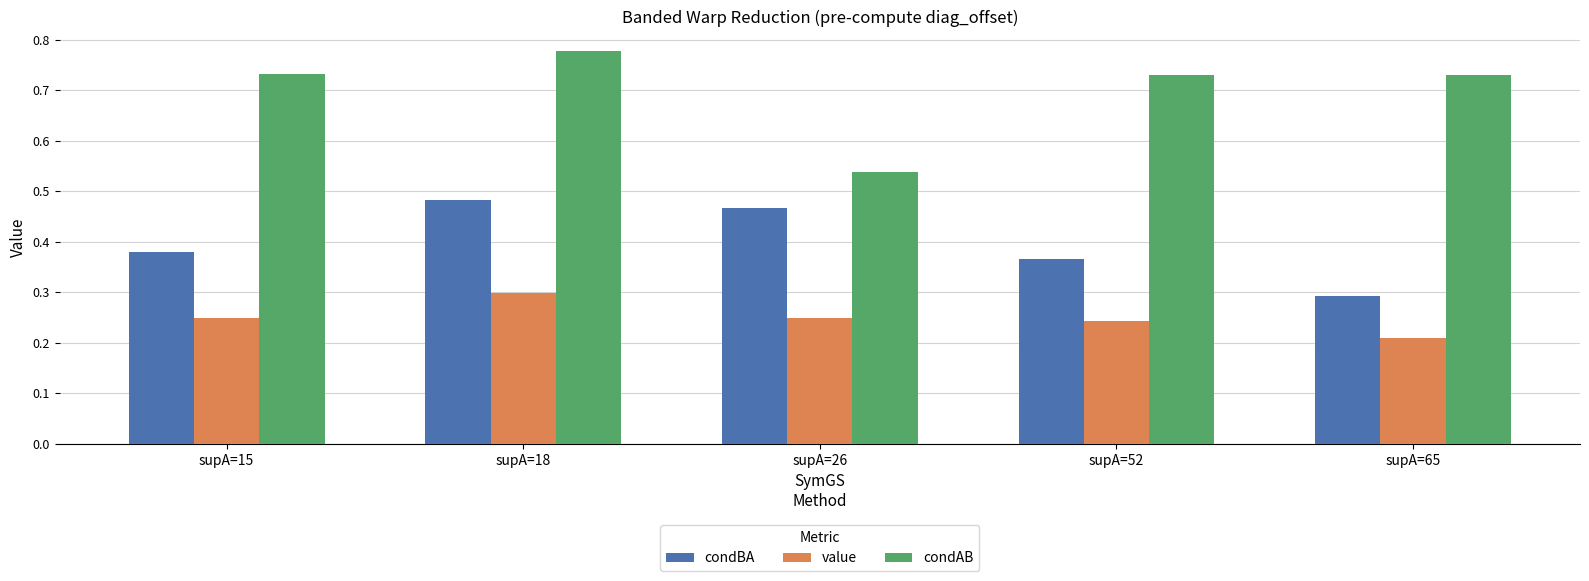

What are all the series names shown in the legend?

condBA, value, condAB